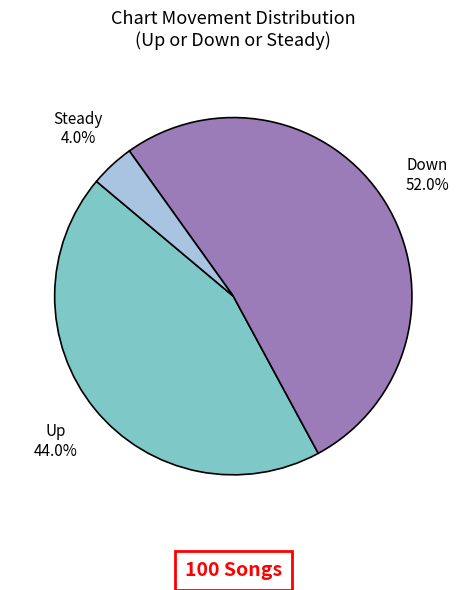

Rank the categories by value from lowest to highest.

Steady, Up, Down